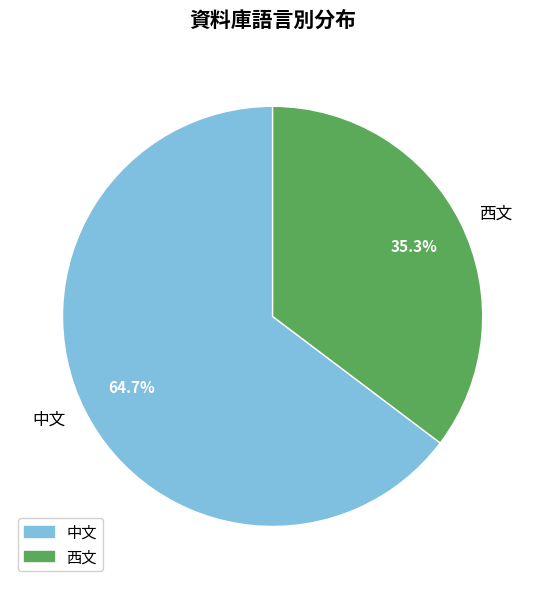

Is it true that 西文 is 35% of the pie?

True